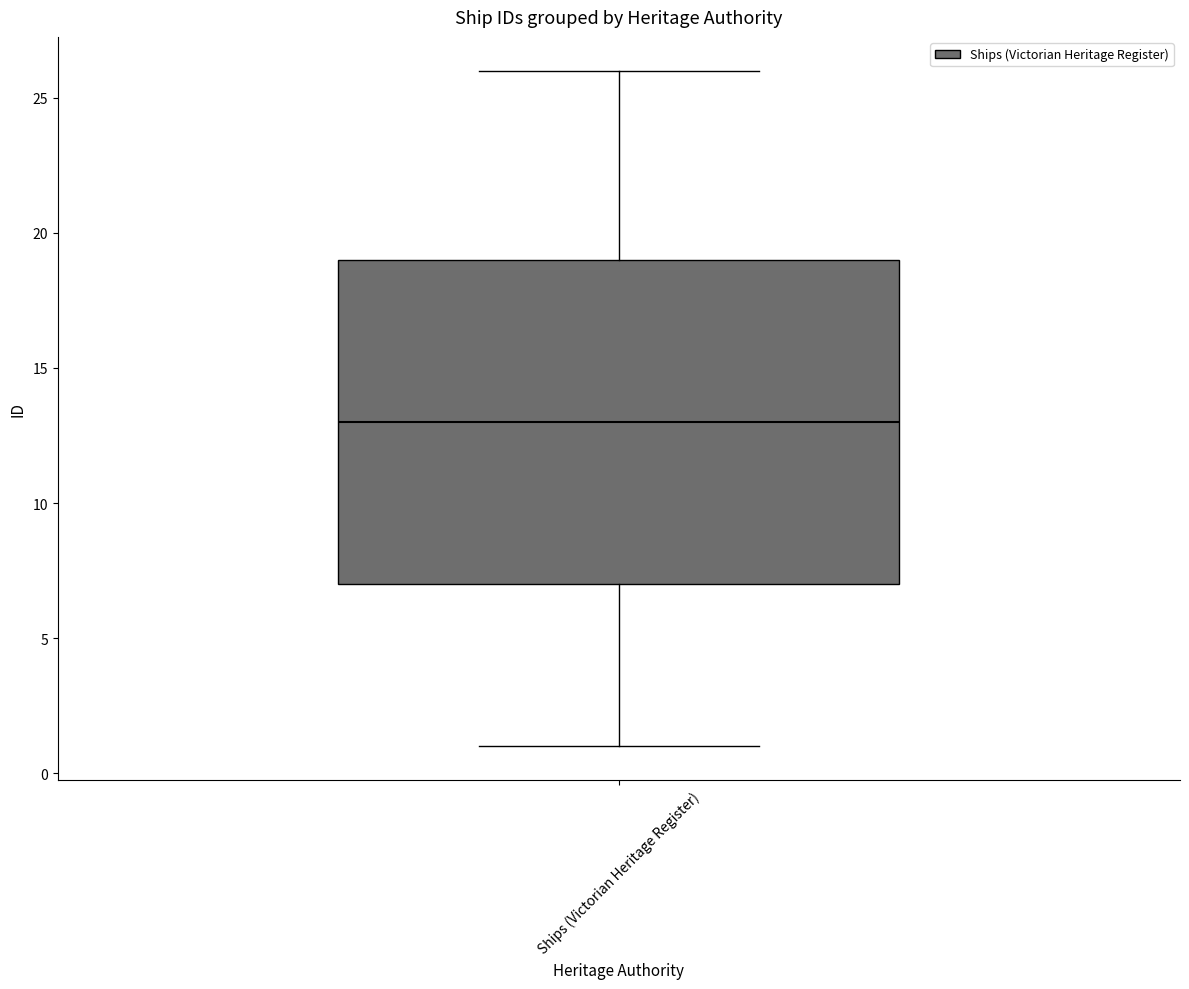

Transcribe this box plot: give where the median line is, the range the box spans, and where the two whiskers end, as read against the y-axis. The values are not printed on the chart, so give them approximately, as read against the axis.

median 13, box 7 to 19, whiskers 1 to 26